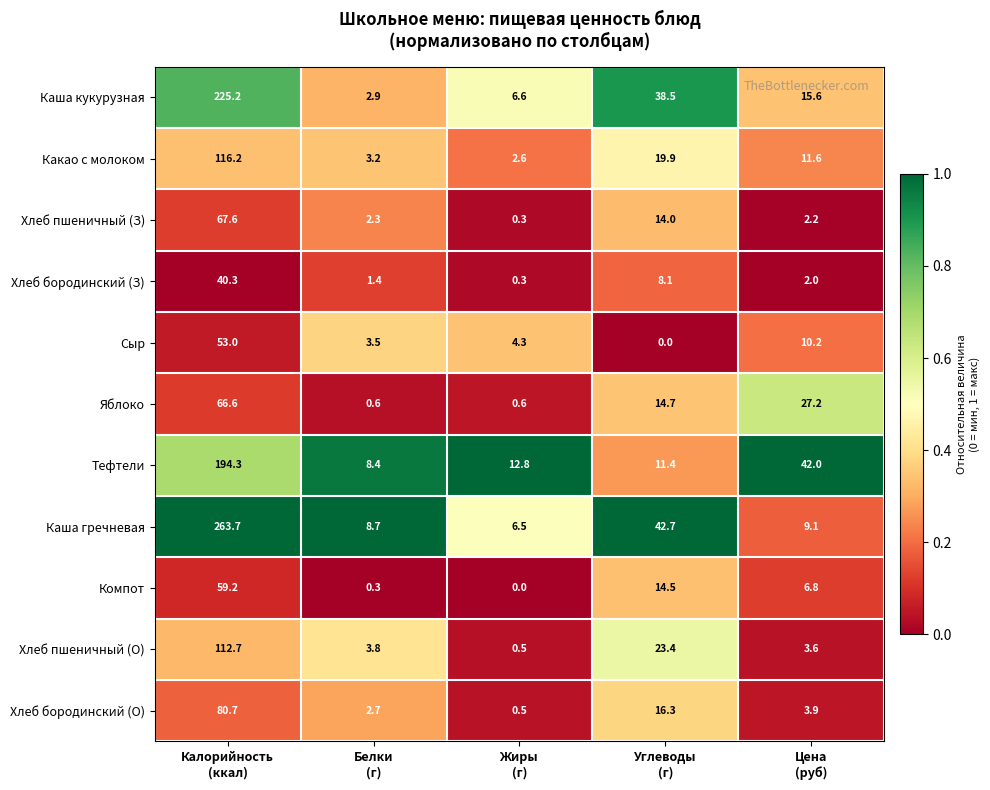

Which series has the widest spread of values?

Каша гречневая